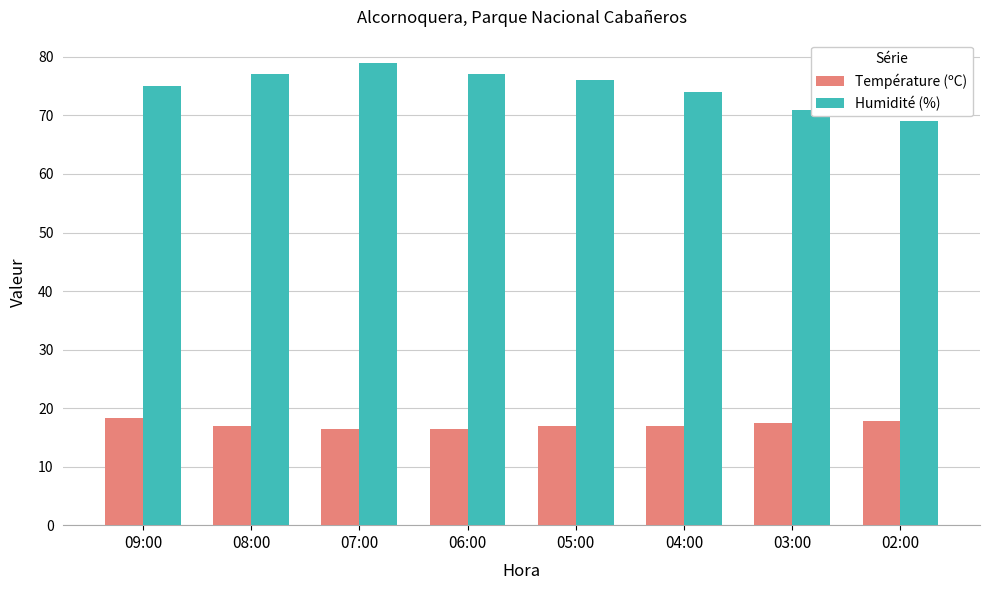

The Humidité (%) series shows 99.1 at 04:00. True or false?

False